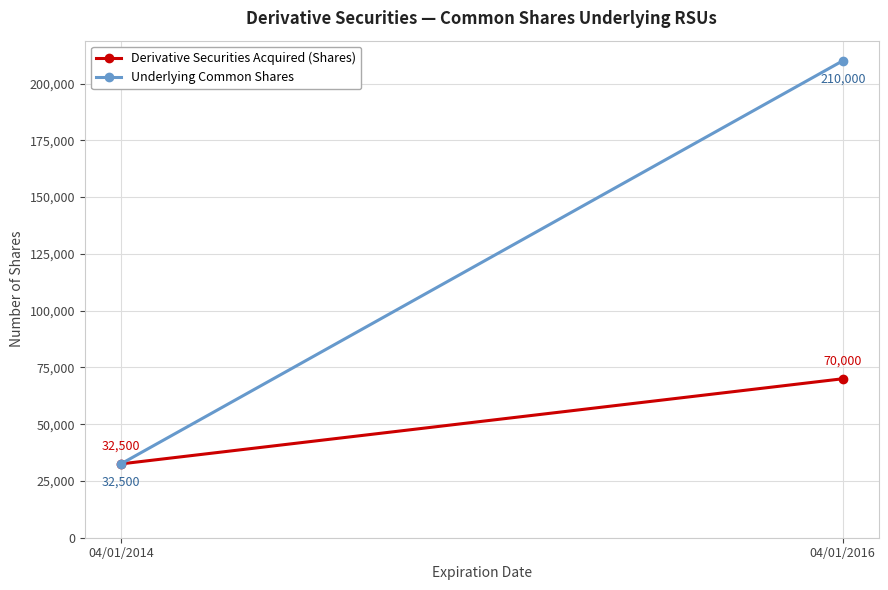

What is the value of the Underlying Common Shares point at the 1st from the left?

32500